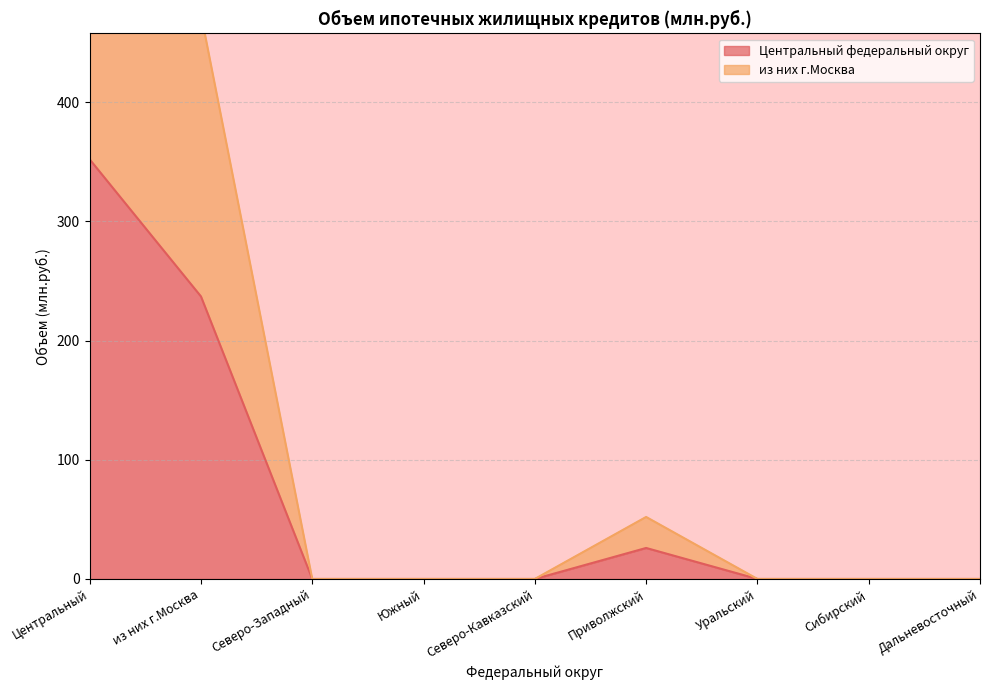

List the series in order of their peak value, highest first.

из них г.Москва, Центральный федеральный округ